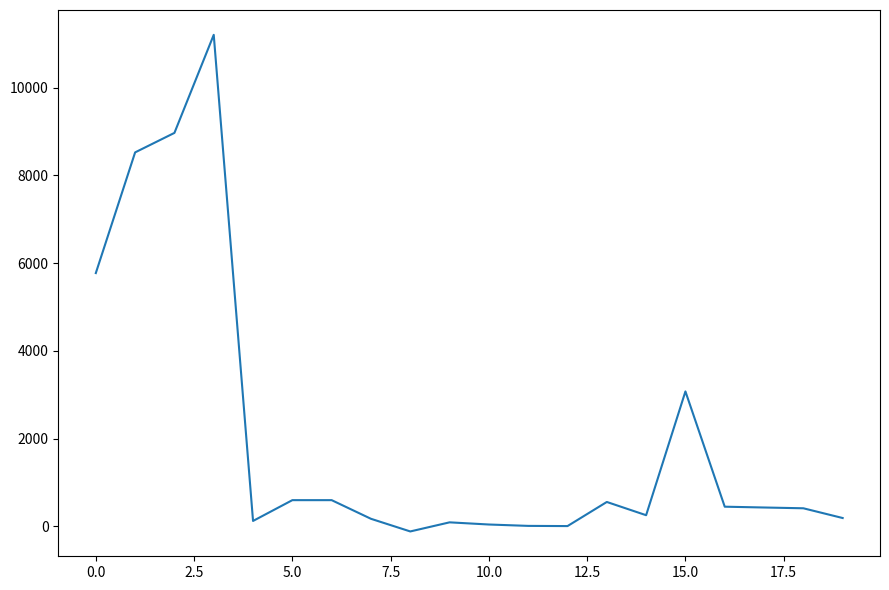

What is the difference between the maximum and minimum values?

11318.3